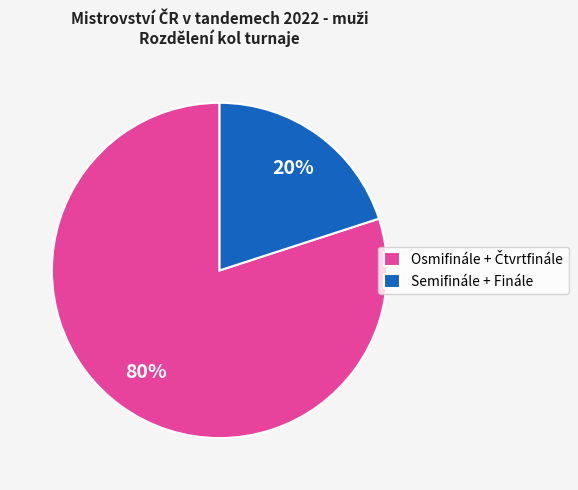

To the nearest percent, what portion does Semifinále + Finále represent?

20%